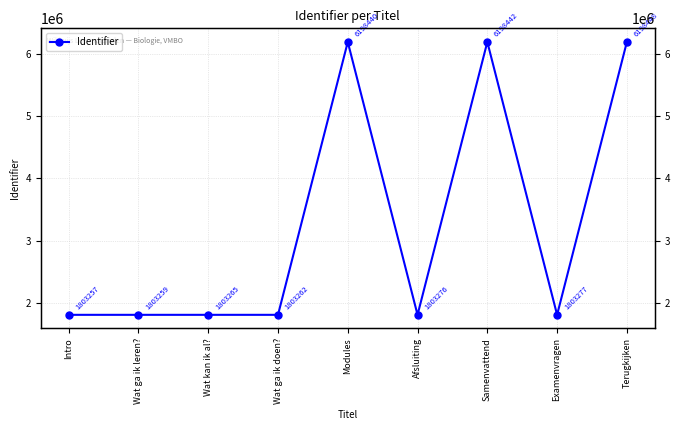

What is the sum of all values?

29414926